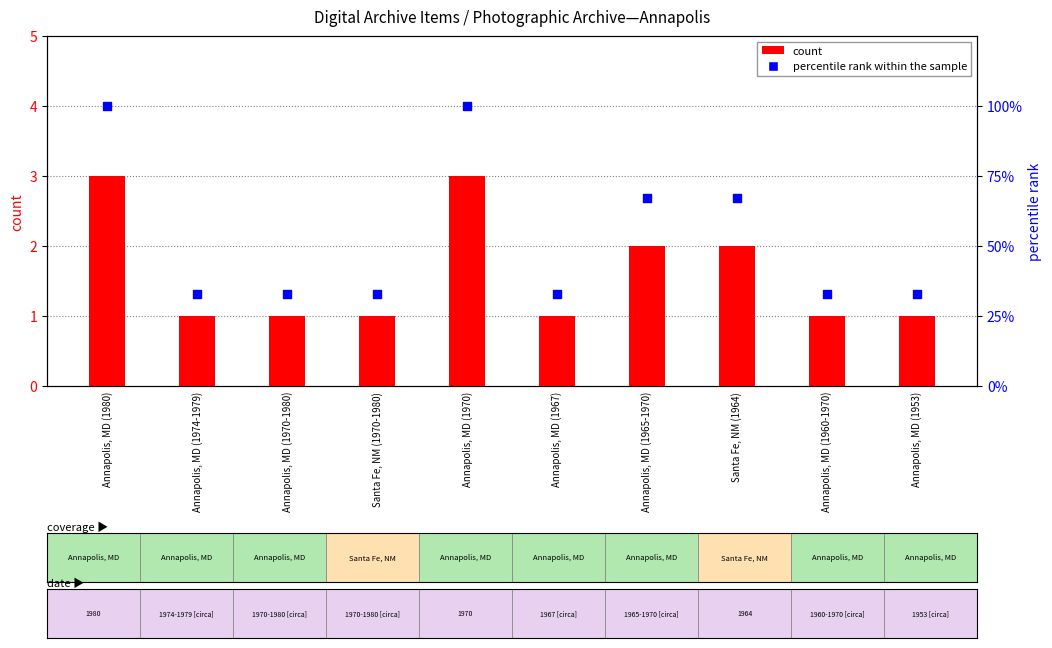

Which series reaches the maximum Y coordinate?

percentile rank within the sample